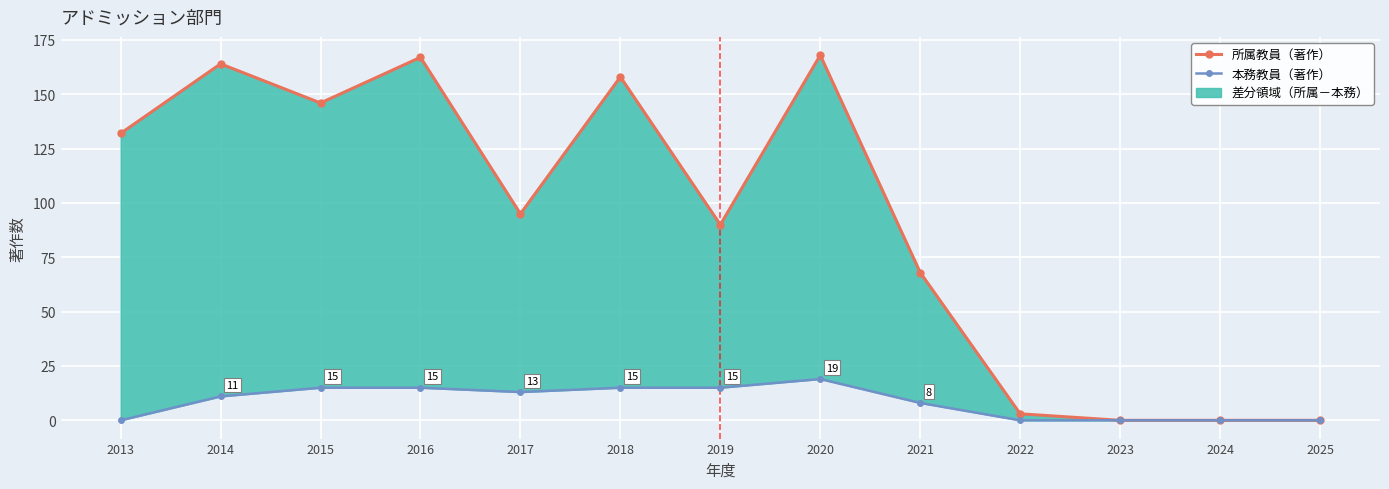

Is this an area chart (filled region under the line)?

No